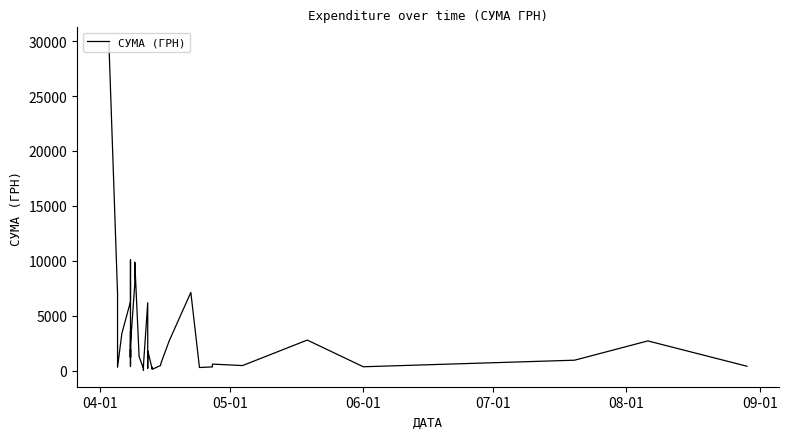

What is the approximate value at 04-01?

29769.0